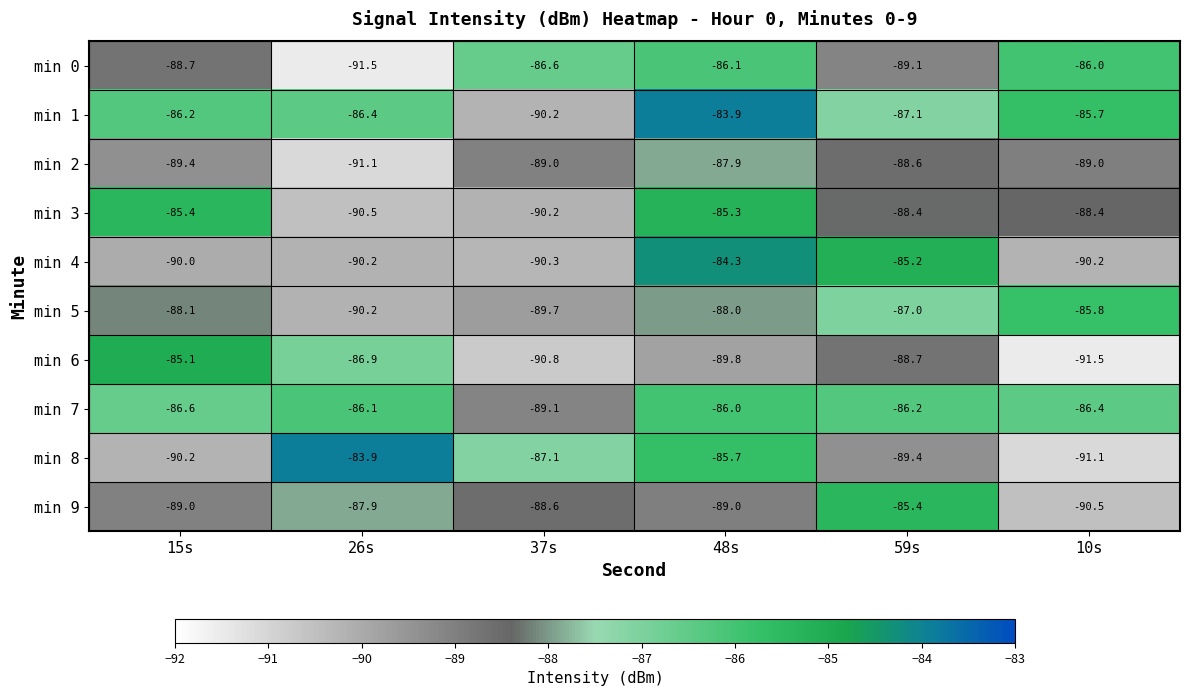

At which label is min 9 closest to -87?

26s